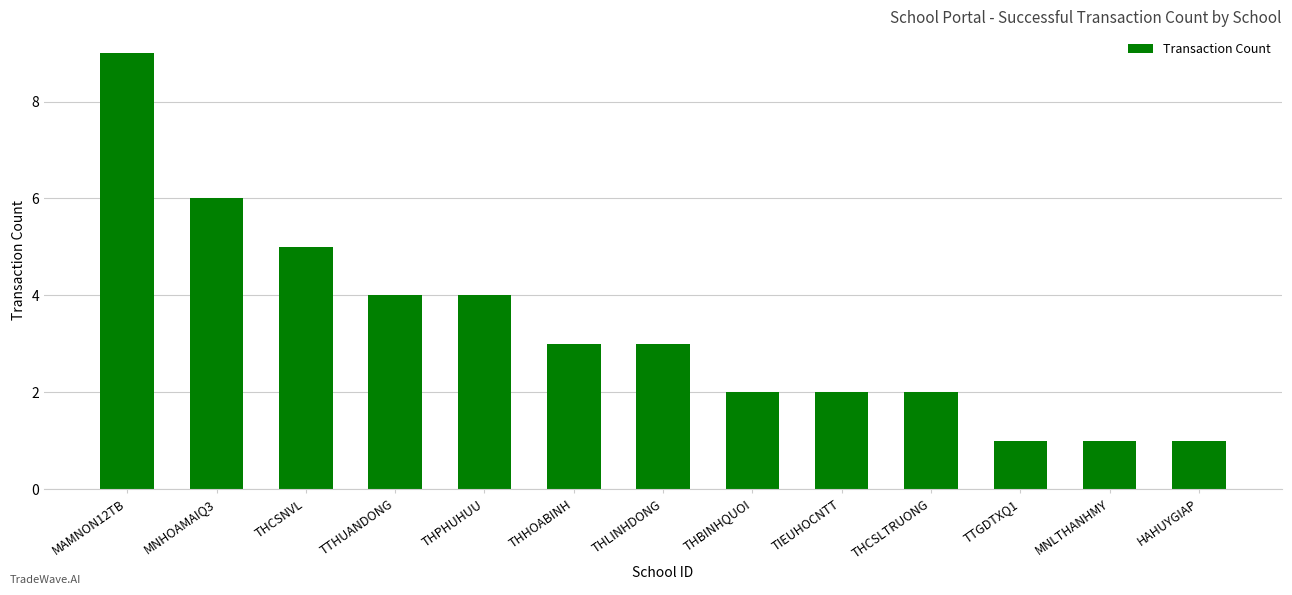

True or false: the data shows 2 at THCSNVL.

False